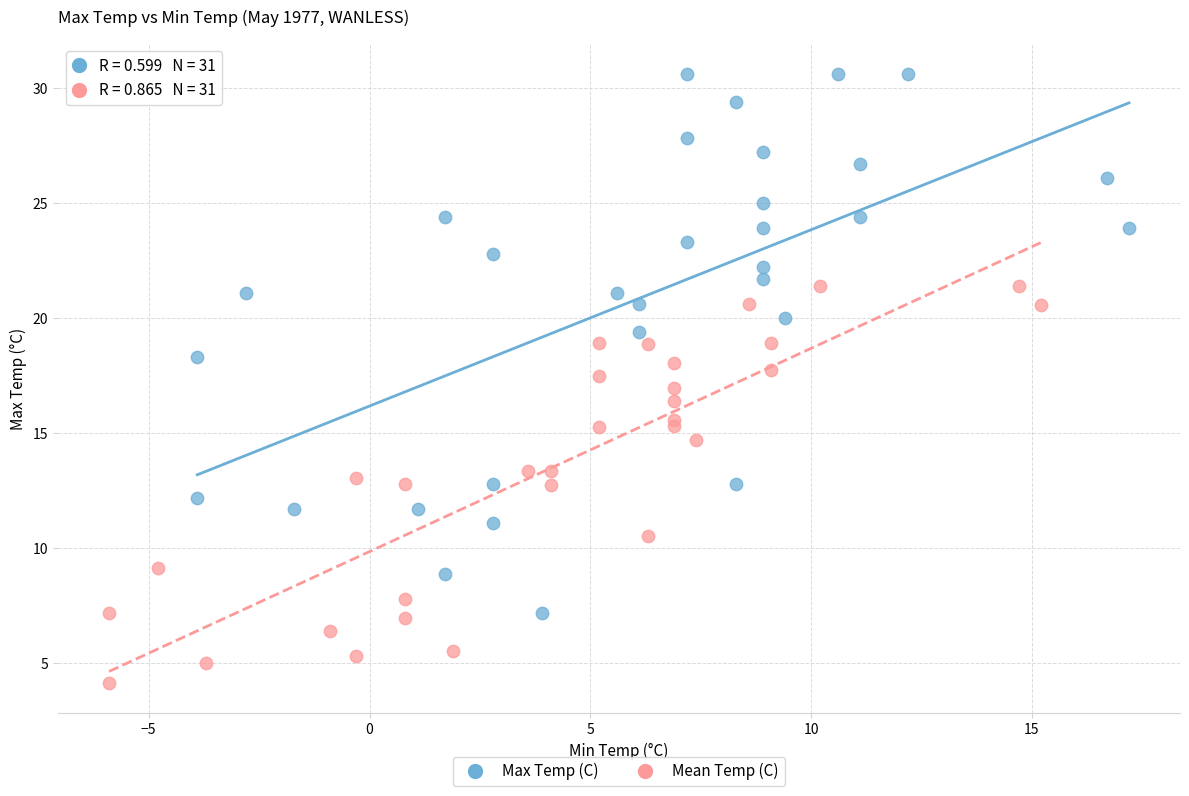

Which series has the widest spread of Y values?

Max Temp (C)